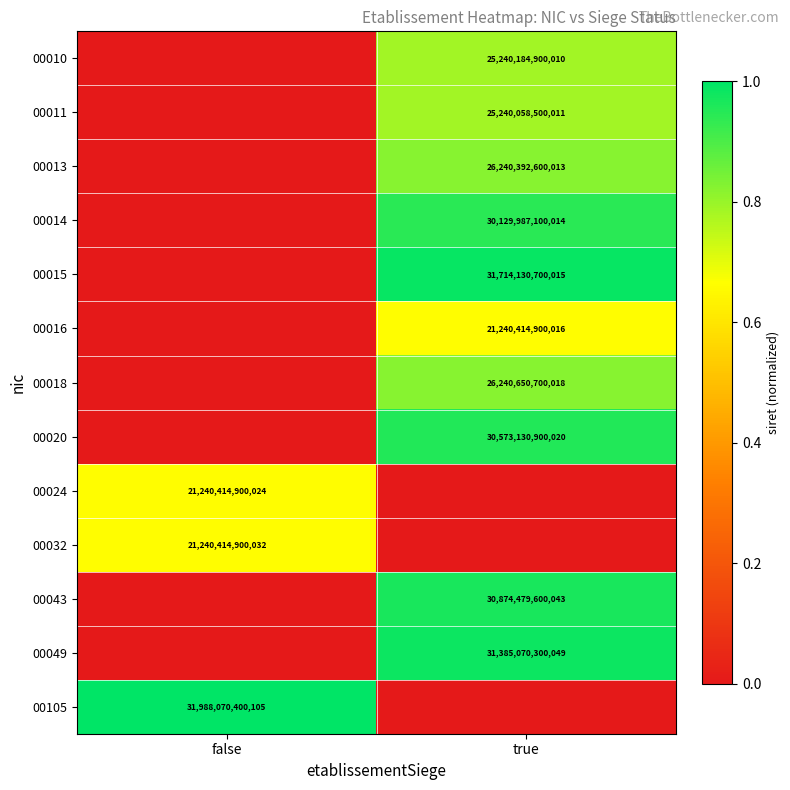

At which category does the chart reach its minimum across all series?

false